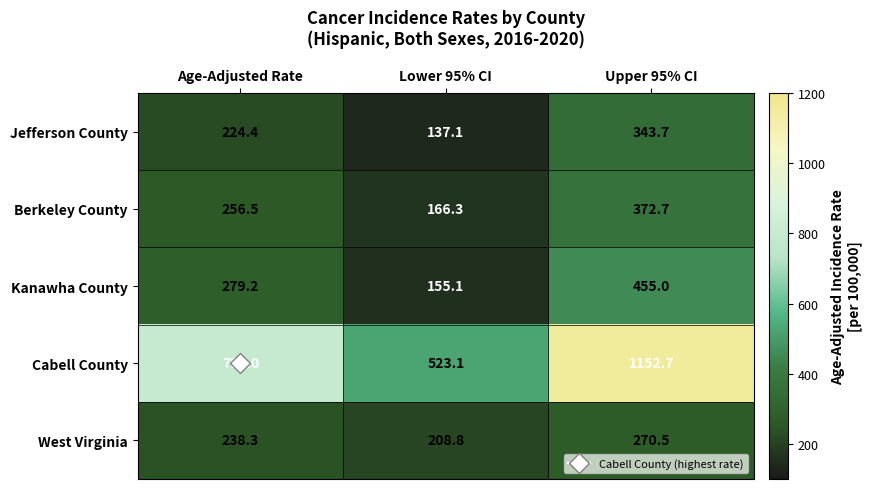

Count the number of categories in the chart.

3